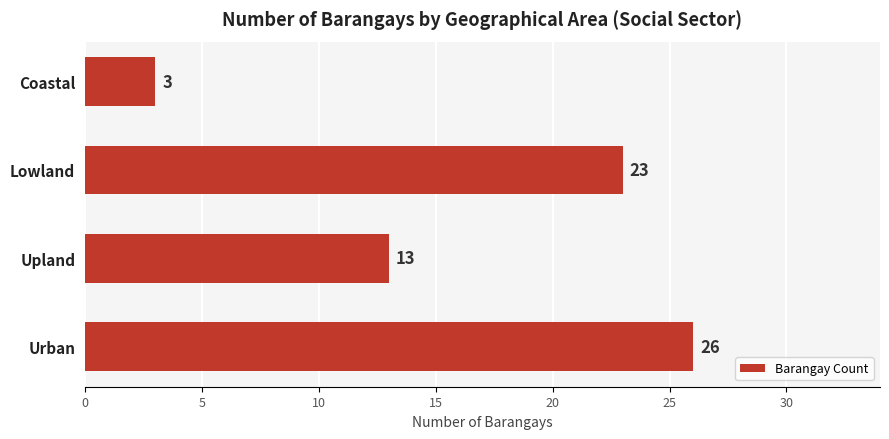

Rank the categories by value from lowest to highest.

Coastal, Upland, Lowland, Urban